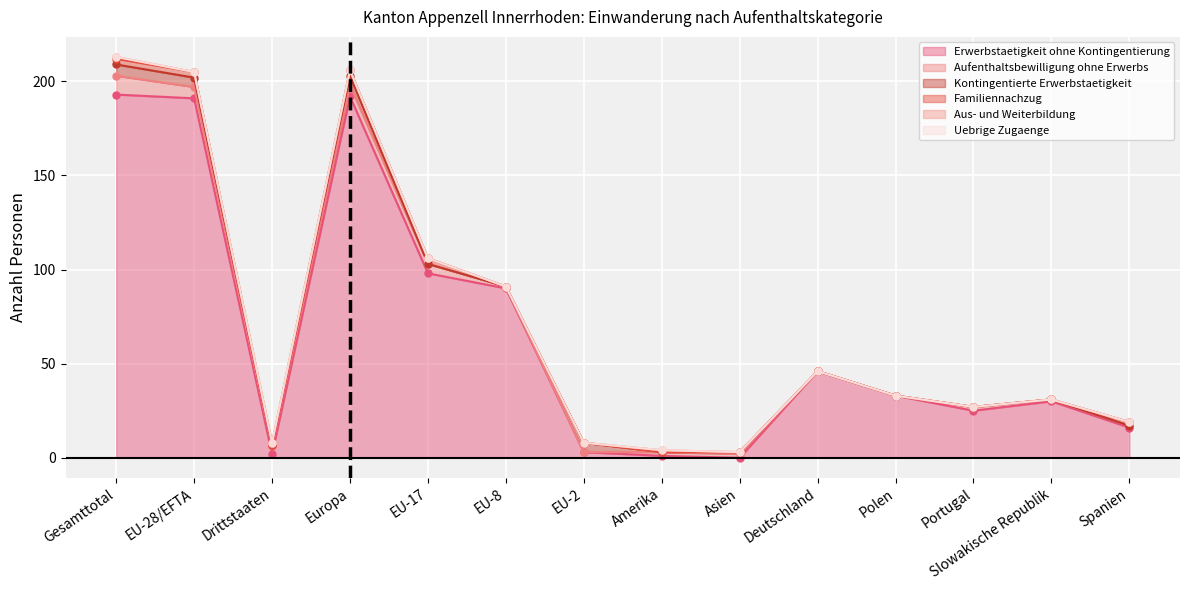

Where is the first local minimum for Erwerbstaetigkeit ohne Kontingentierung?

Drittstaaten